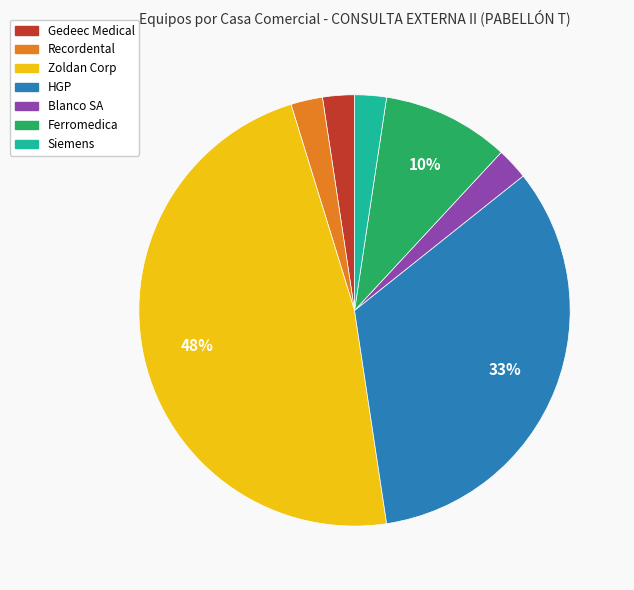

Count the number of slices in the pie.

7